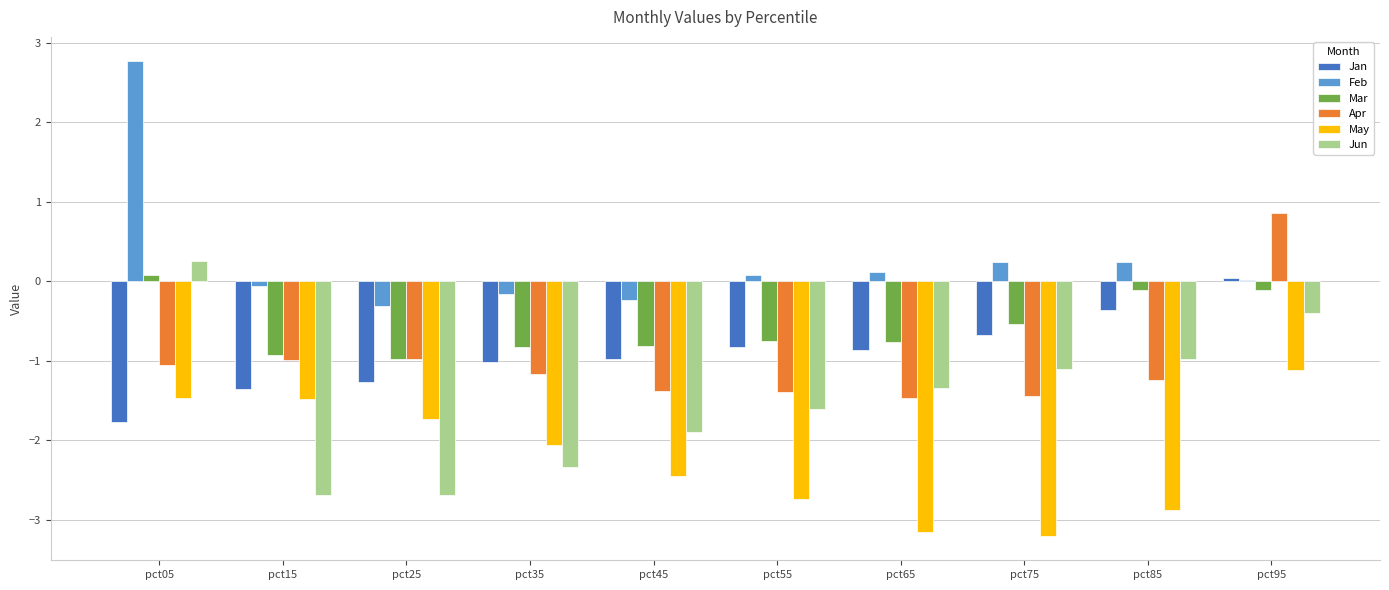

Which series has the widest spread of values?

Feb